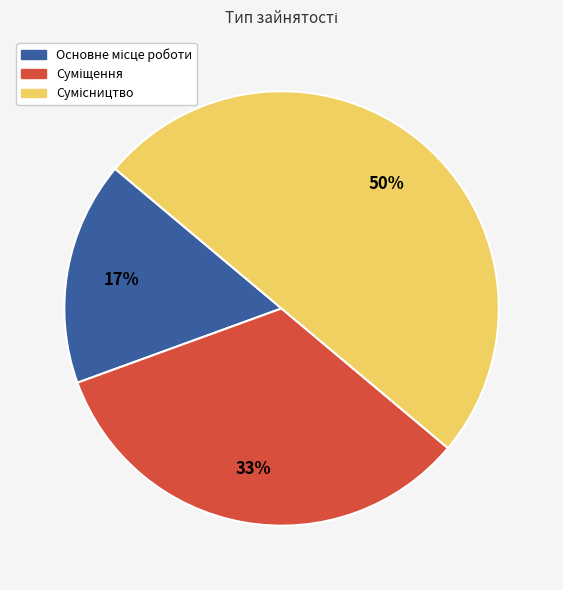

To the nearest percent, what is the difference between the largest and smallest slice percentages?

33%